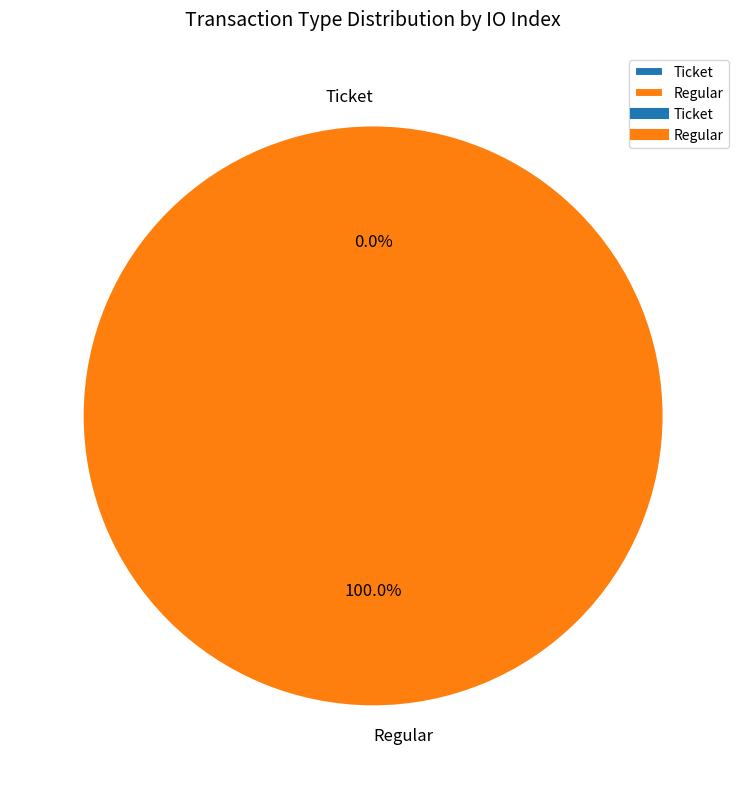

To the nearest percent, what is the difference between the Regular and Ticket slice percentages?

100%